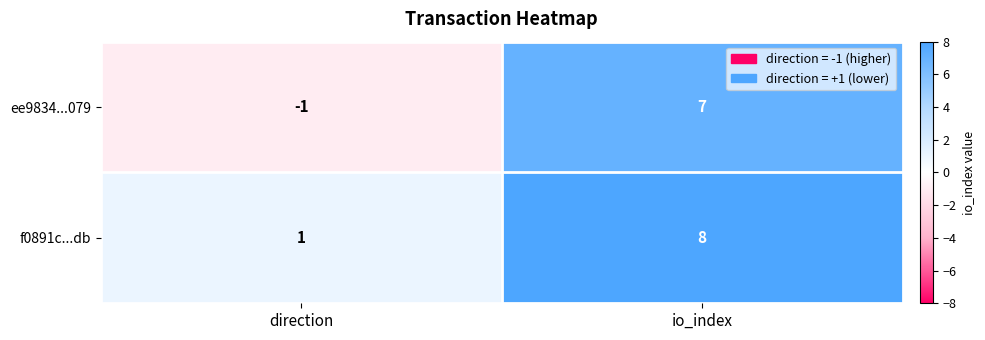

Which label corresponds to the largest value in the chart?

io_index